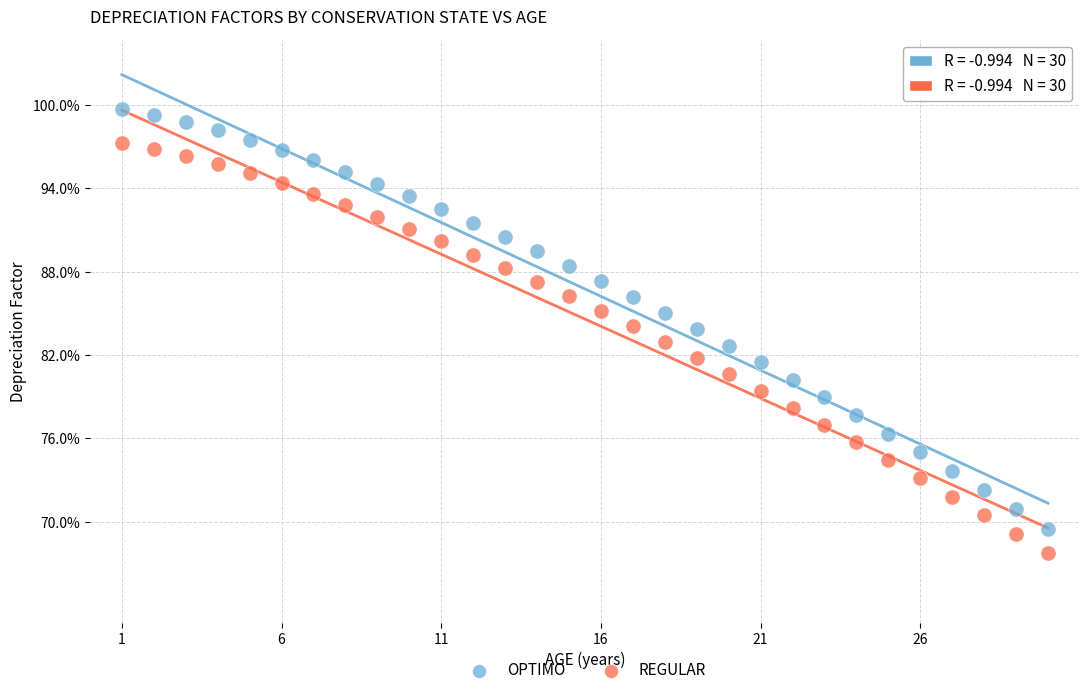

Which series has the largest Y range (max minus min)?

OPTIMO